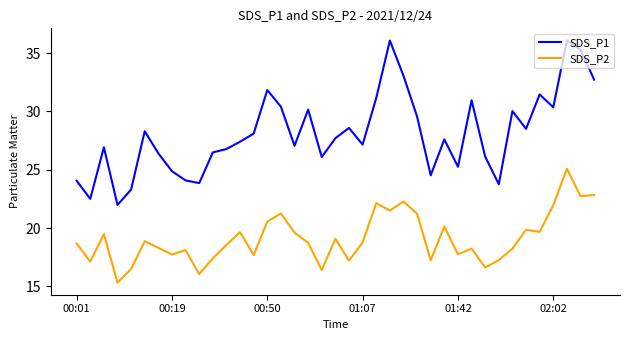

List the series in order of their peak value, highest first.

SDS_P1, SDS_P2